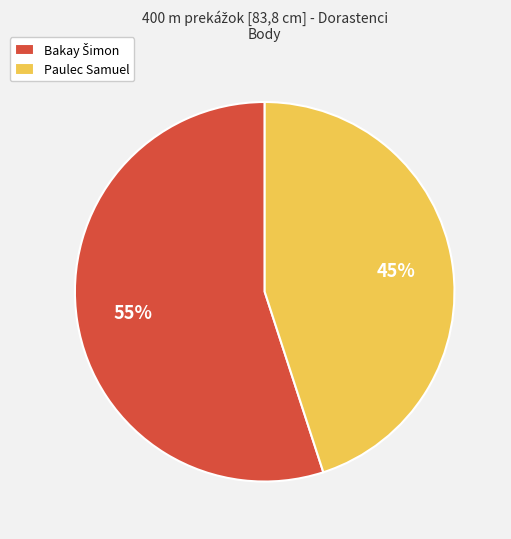

Is it true that Paulec Samuel is 39% of the pie?

False